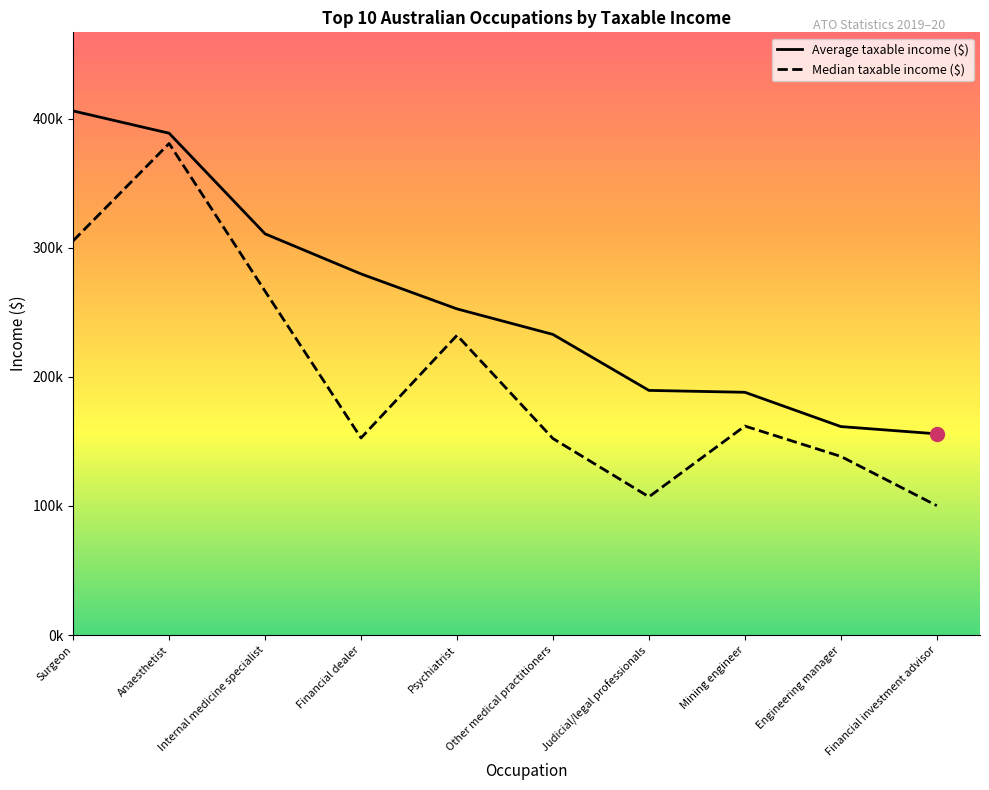

Does the chart display data point markers on the line(s)?

No